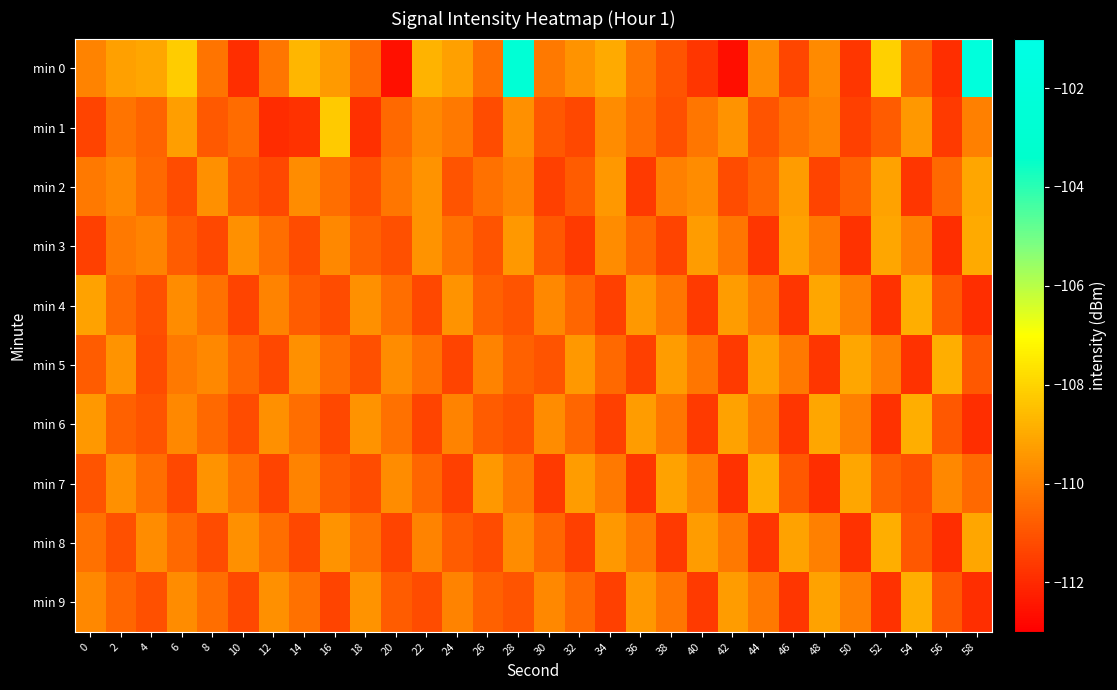

List the series in order of their peak value, highest first.

min 0, min 1, min 4, min 5, min 6, min 7, min 8, min 9, min 3, min 2